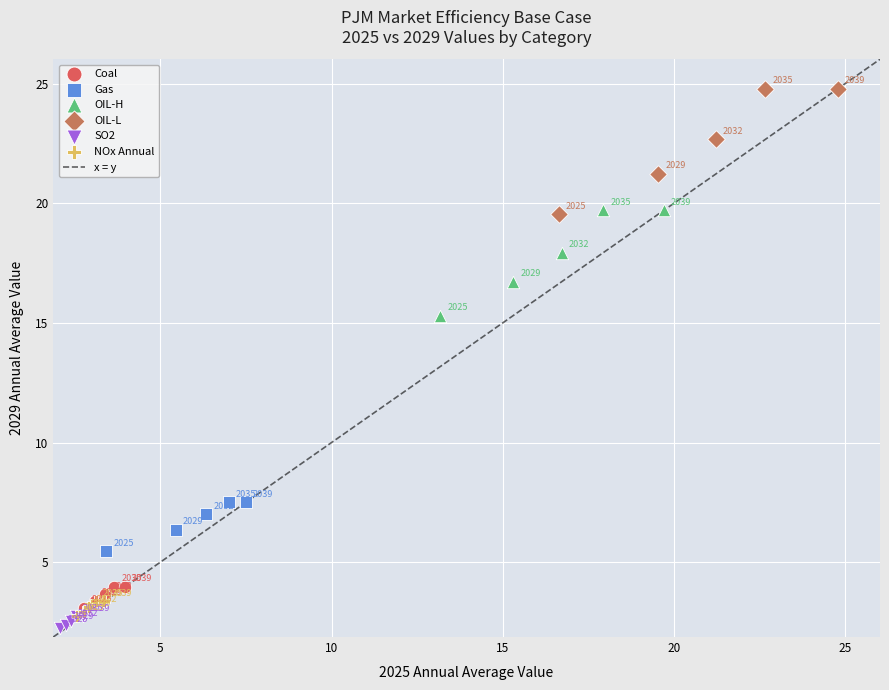

Which series reaches the minimum Y coordinate?

SO2